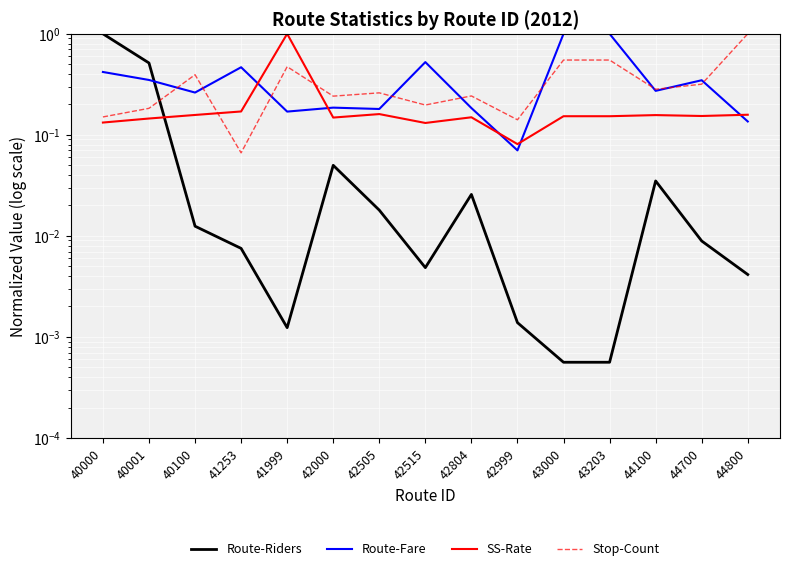

The Route-Fare series shows 0.3 at 40100. True or false?

True